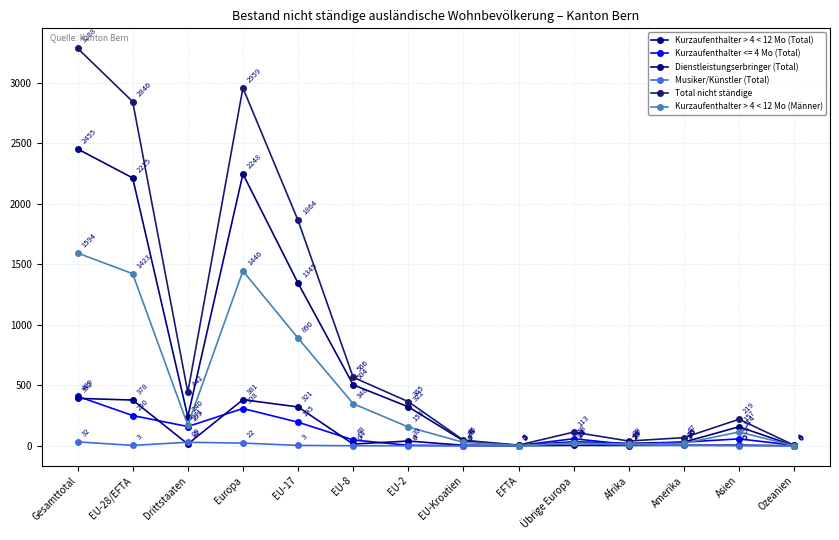

At Europa, list the series in order from largest to smallest.

Total nicht ständige, Kurzaufenthalter > 4 < 12 Mo (Total), Kurzaufenthalter > 4 < 12 Mo (Männer), Dienstleistungserbringer (Total), Kurzaufenthalter <= 4 Mo (Total), Musiker/Künstler (Total)